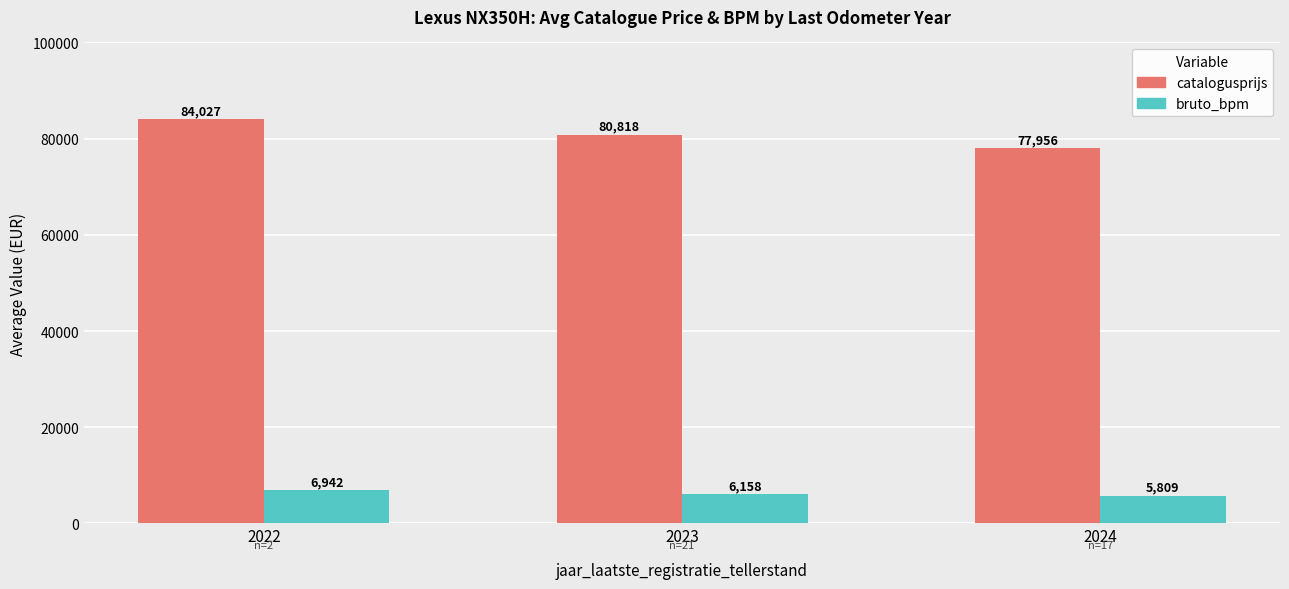

Reading left to right, list all the values displayed in this chart.

catalogusprijs: 2022=84027	2023=80818	2024=77956
bruto_bpm: 2022=6942	2023=6158	2024=5809